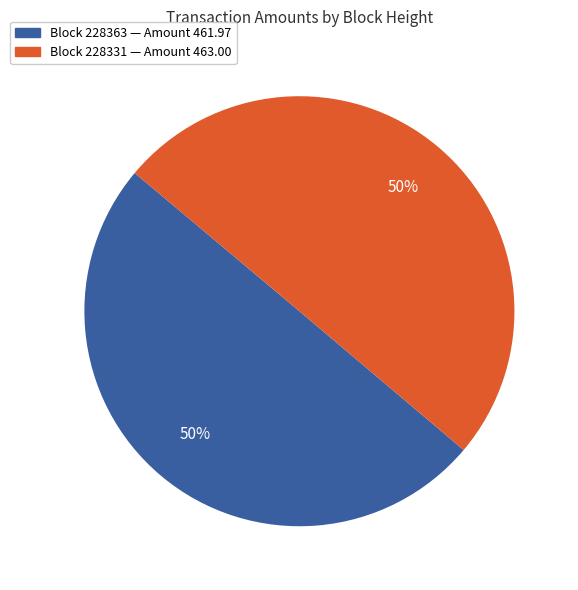

How many segments does this pie chart have?

2